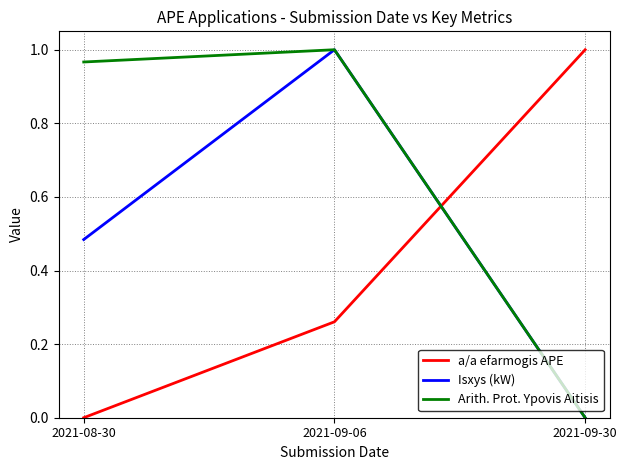

What are all the series names shown in the legend?

a/a efarmogis APE, Isxys (kW), Arith. Prot. Ypovis Aitisis